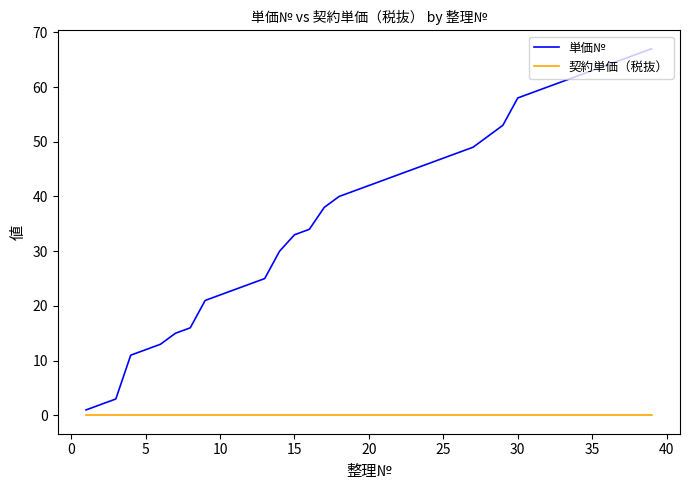

Which series has the largest total across all categories?

単価№